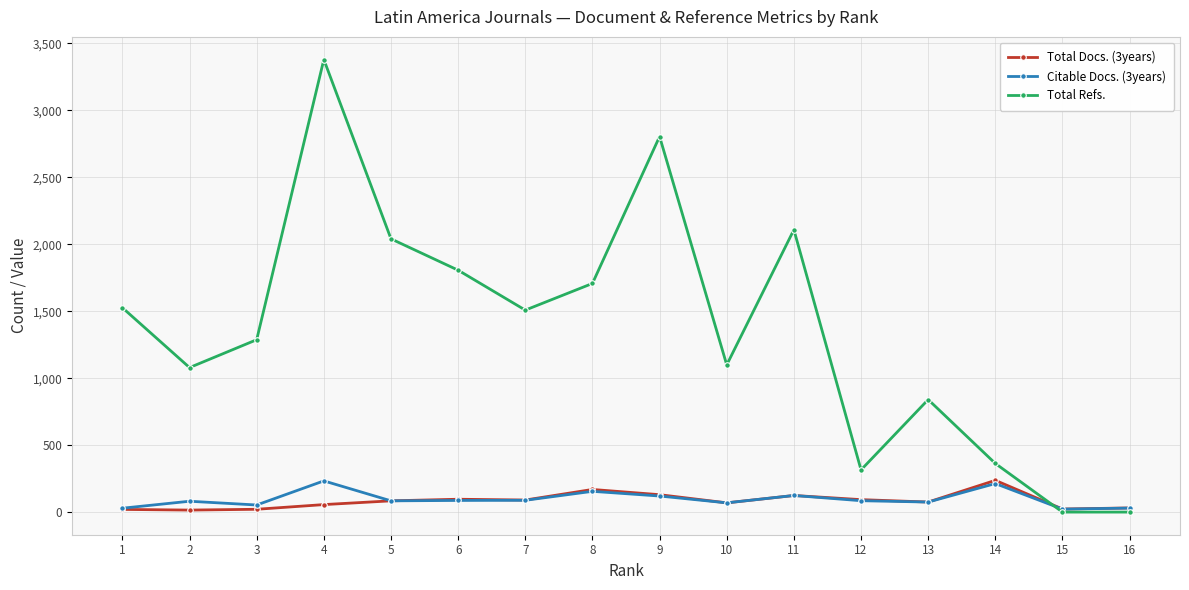

True or false: Total Docs. (3years) has a value of 21 at 3.

True